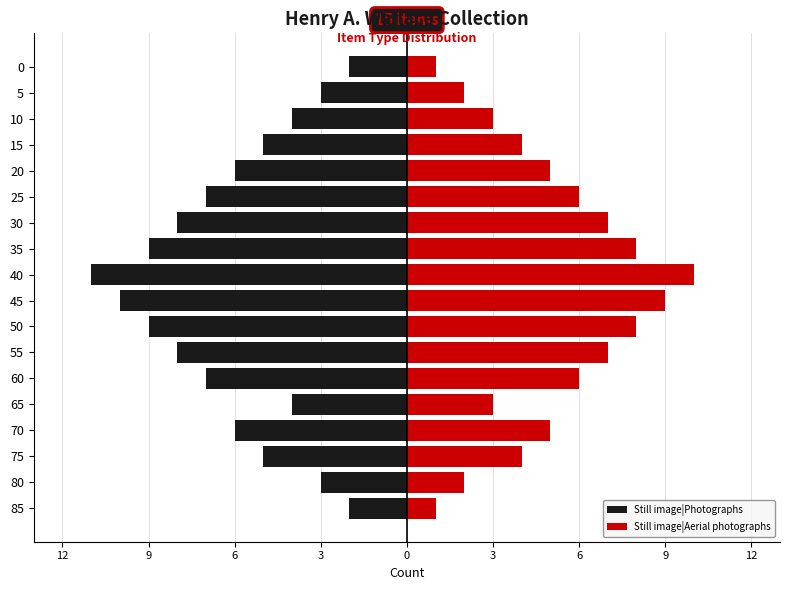

What is the value of the Still image|Aerial photographs bar at the 5th from the left?

3